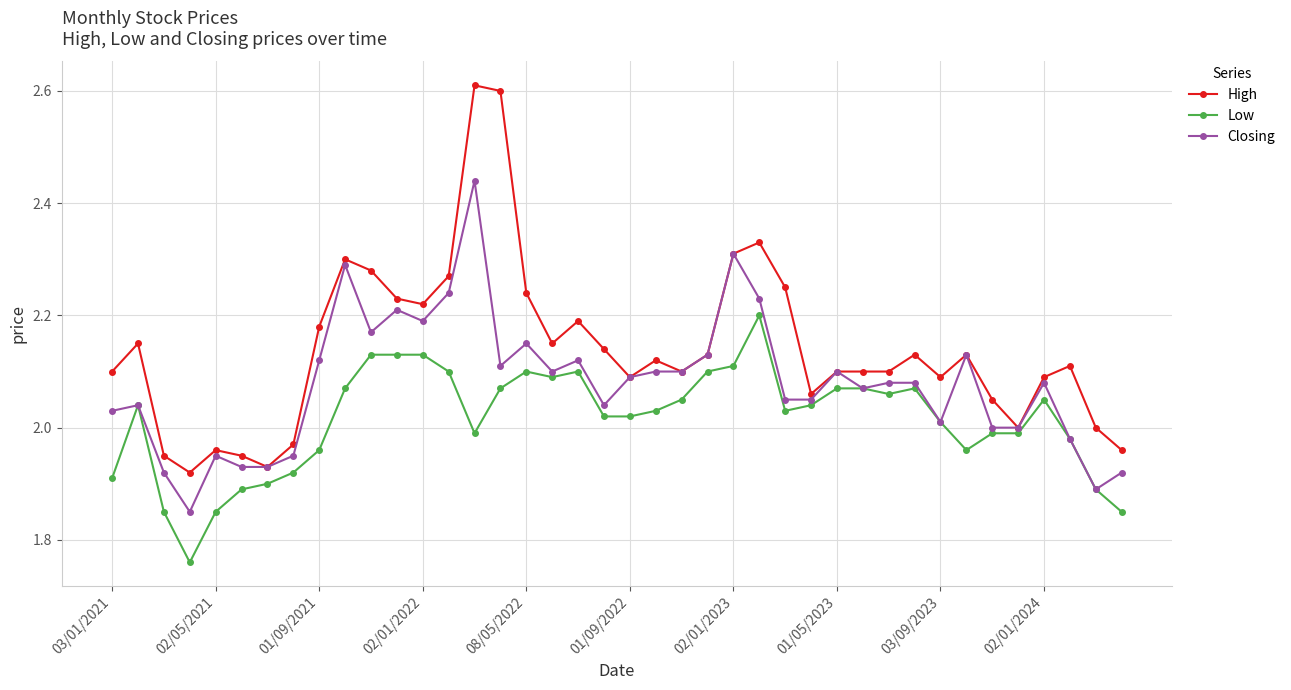

List the series in order of their overall mean, lowest first.

Low, Closing, High